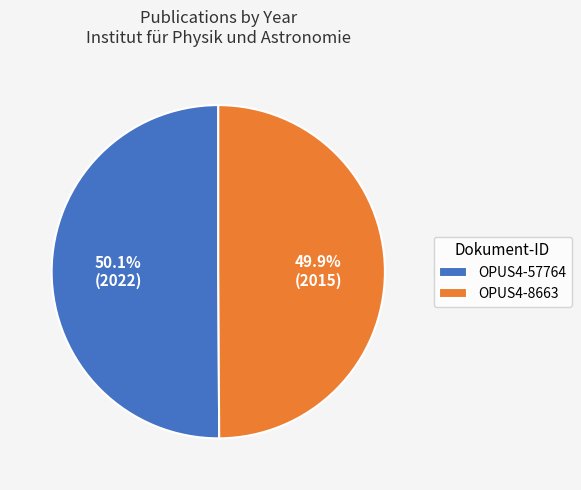

Approximately how many times larger is the value at OPUS4-8663 compared to OPUS4-57764?

1.0